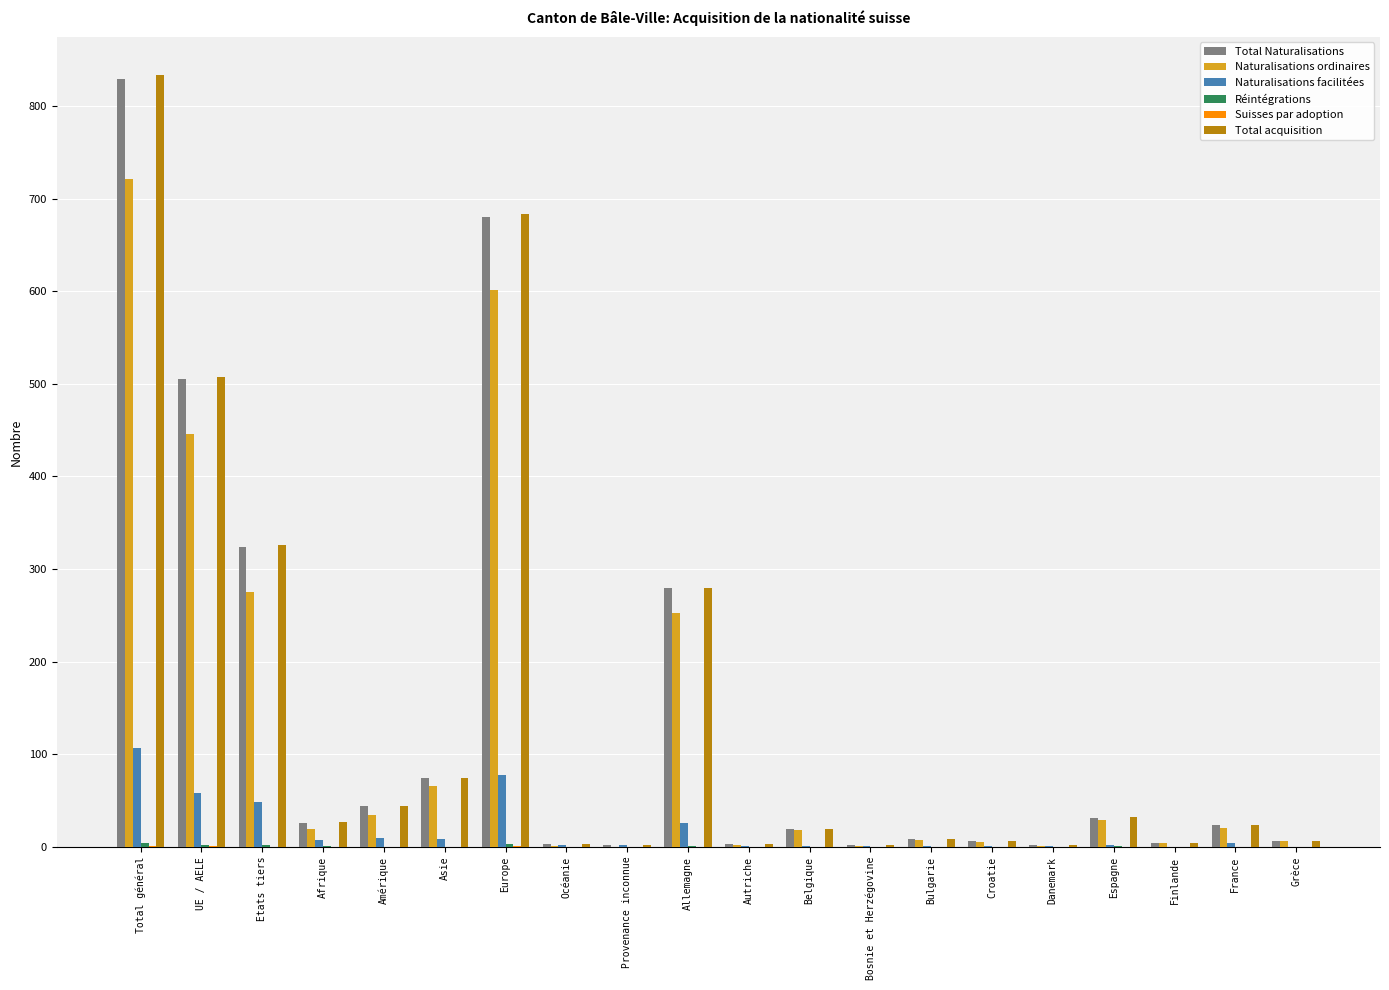

Where is Naturalisations ordinaires nearest to the value 360?

Etats tiers